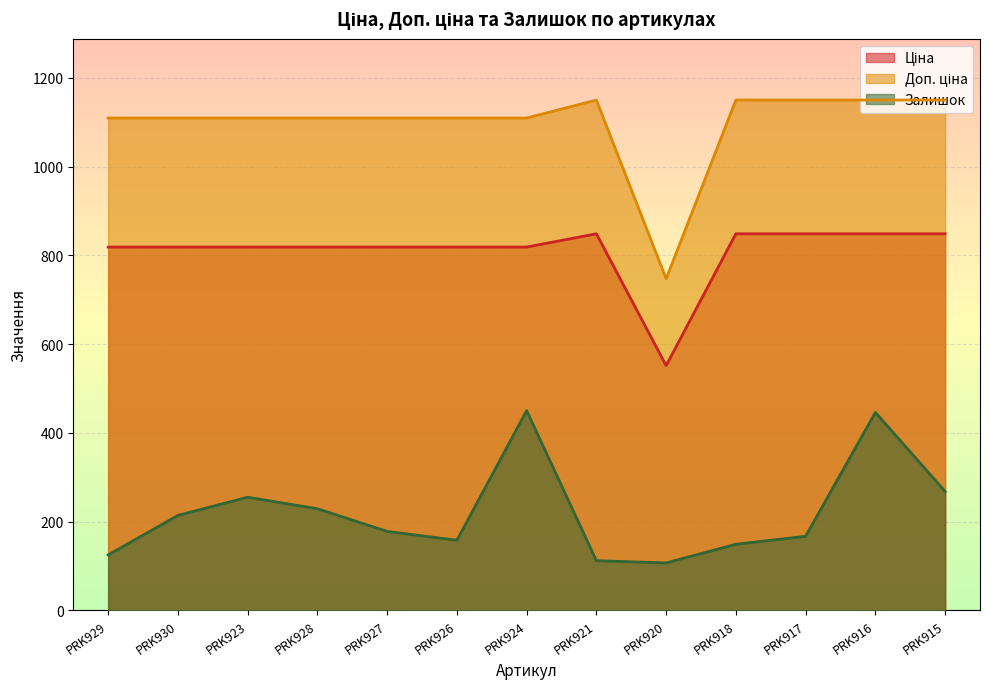

What is the difference between the second highest and second lowest values in the Залишок series?

334.0